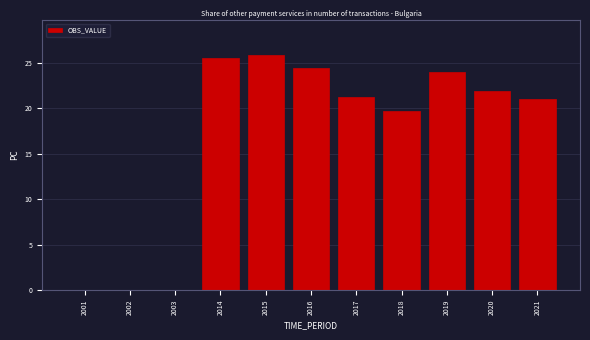

The value at 2001 is 0.0. True or false?

True